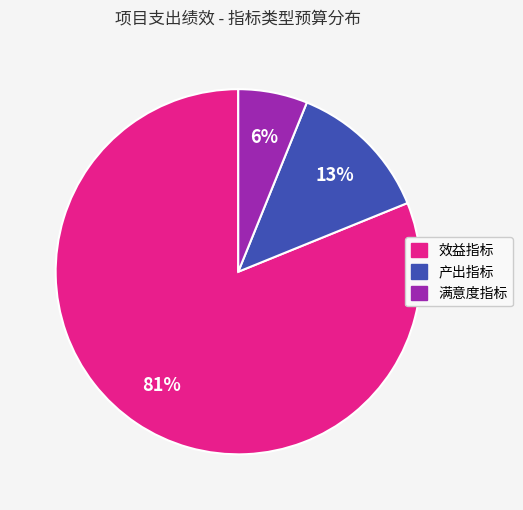

True or false: 效益指标 accounts for 93% of the total.

False